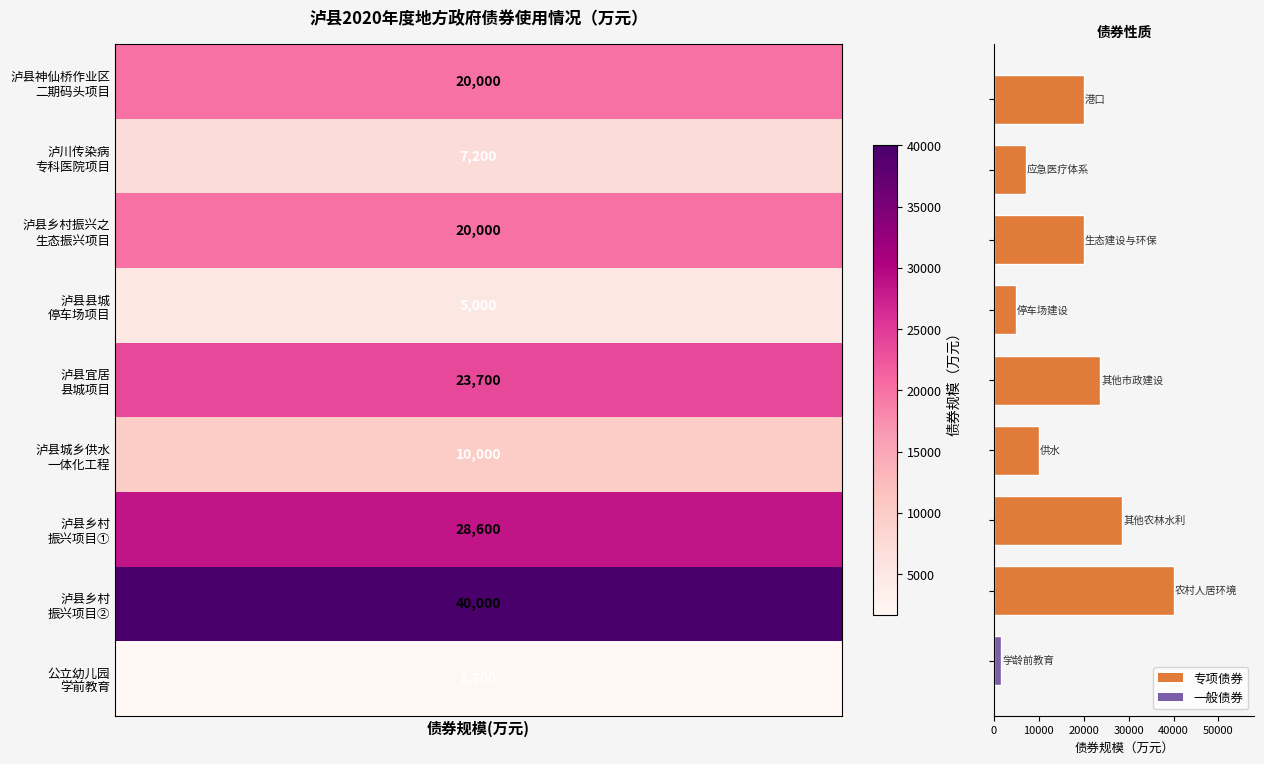

What is the difference between the second highest and minimum values?

26900